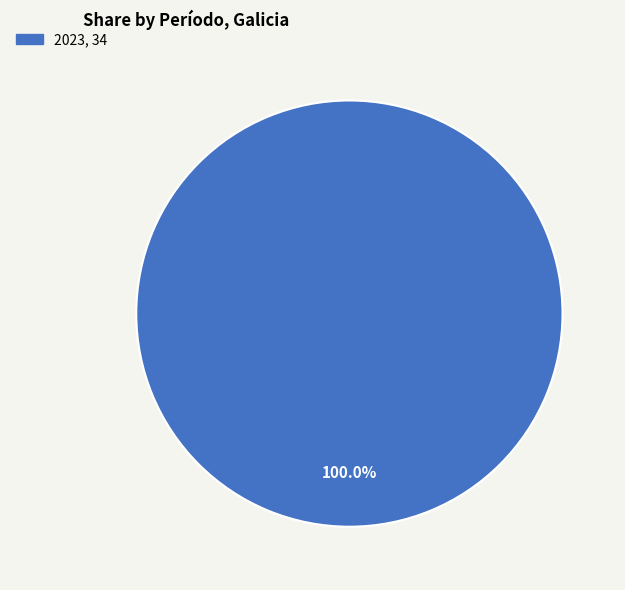

Does any single category account for the majority?

Yes